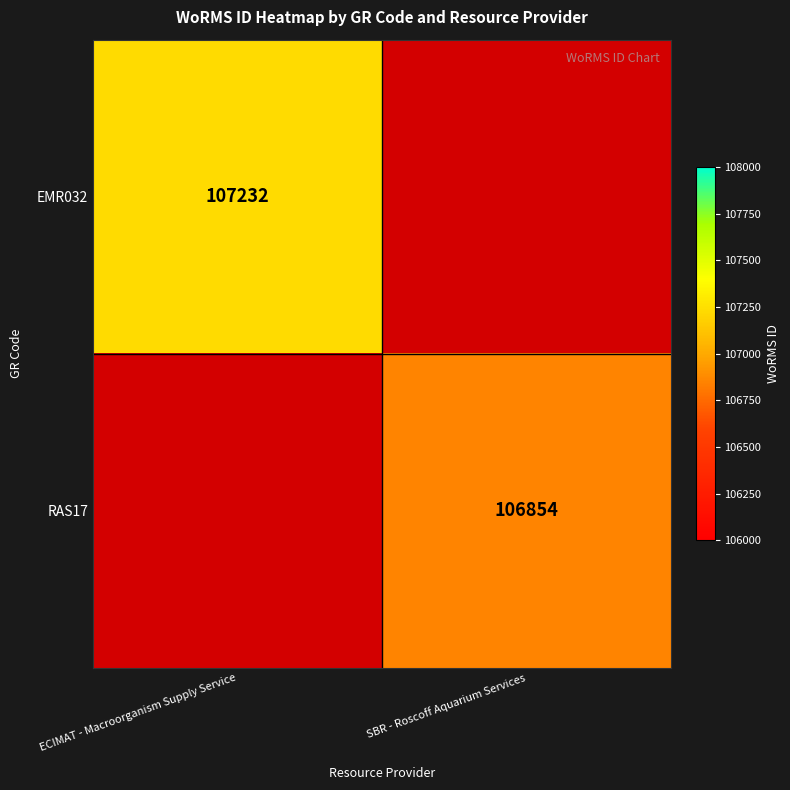

List the series in order of their peak value, highest first.

EMR032, RAS17